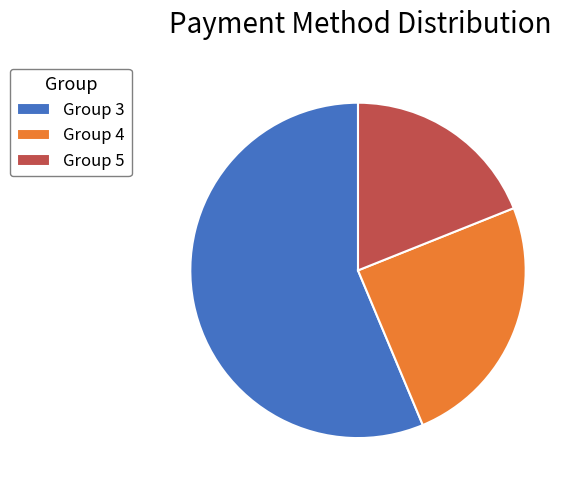

Approximately how many times larger is the value at Group 3 compared to Group 5?

3.0